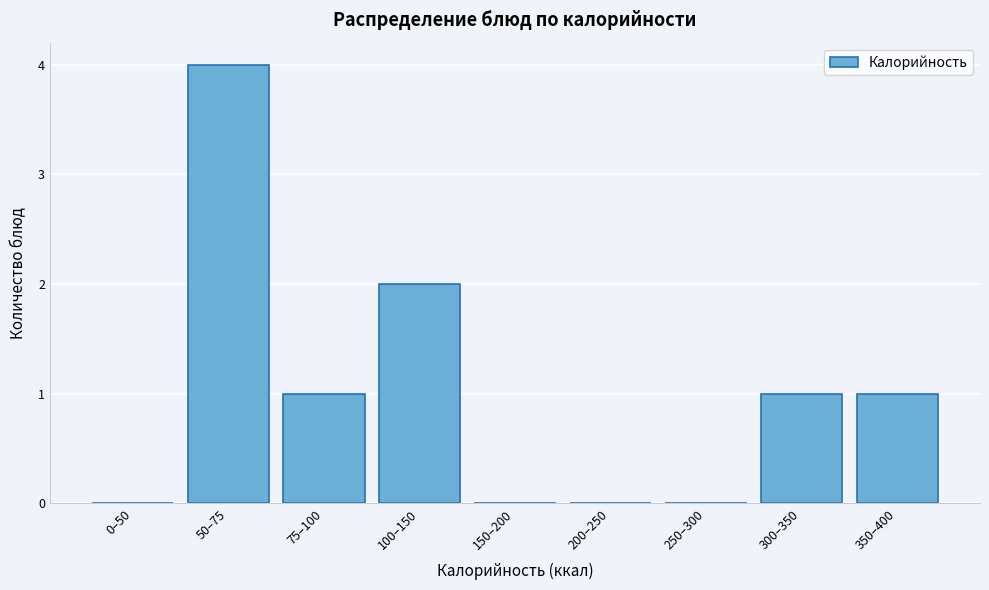

Reading left to right, list all the values displayed in this chart.

0–50=0	50–75=4	75–100=1	100–150=2	150–200=0	200–250=0	250–300=0	300–350=1	350–400=1